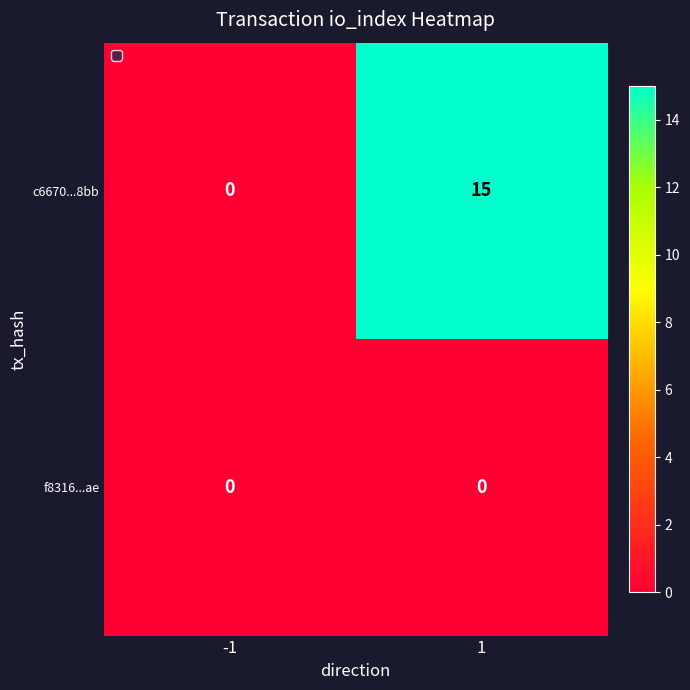

Reading left to right, list all the values displayed in this chart.

c6670...8bb: 0	15
f8316...ae: 0	0